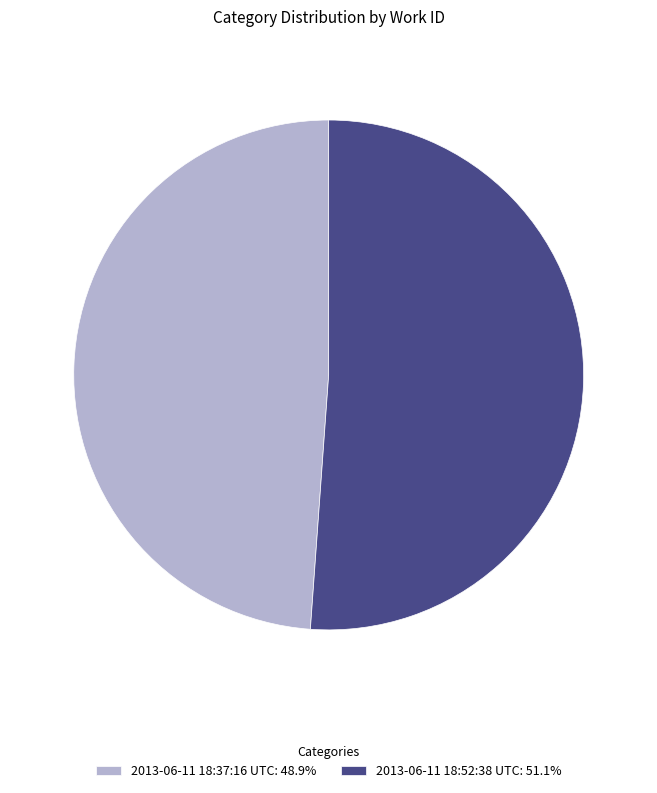

Is there a majority slice in this chart?

Yes